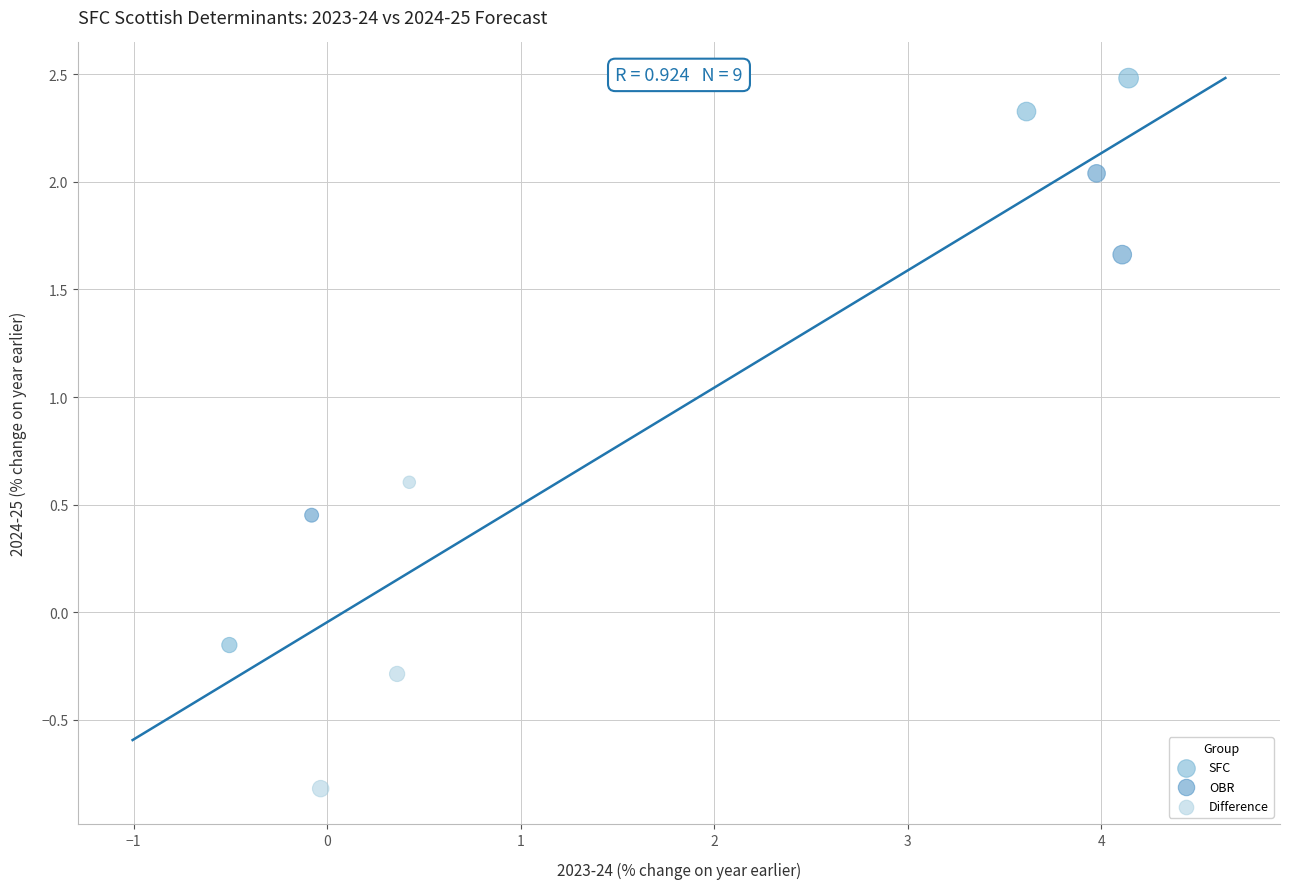

Which series contains the lowest Y value?

Difference